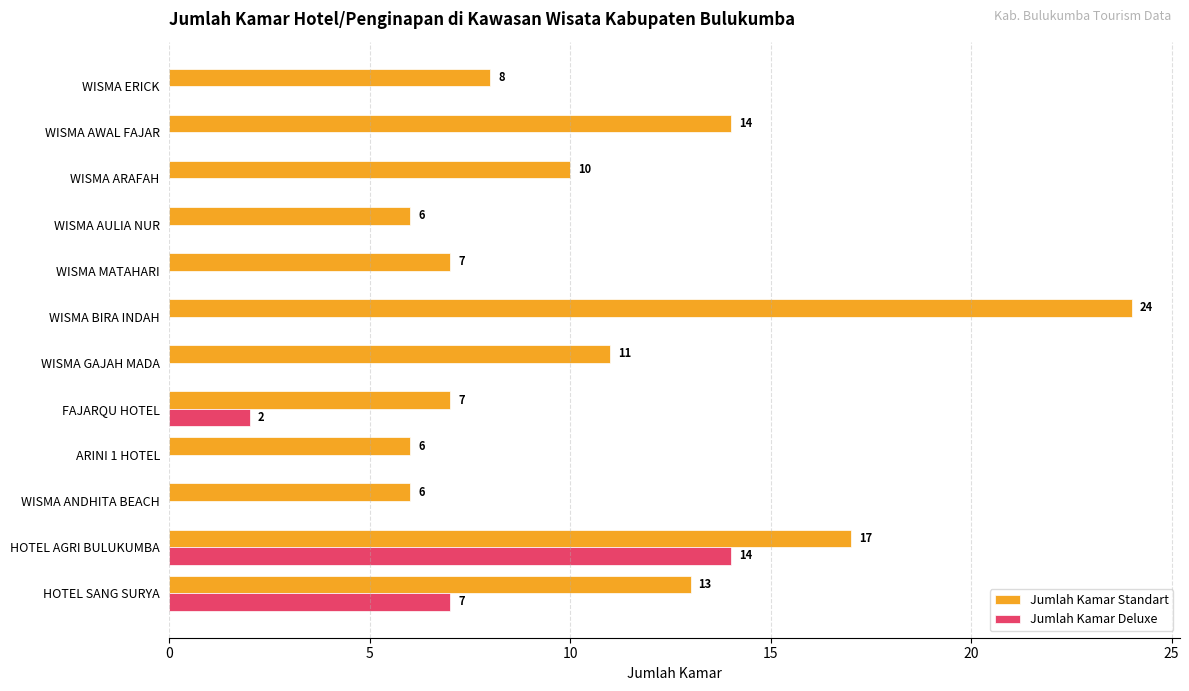

What is the maximum value shown in the chart?

24